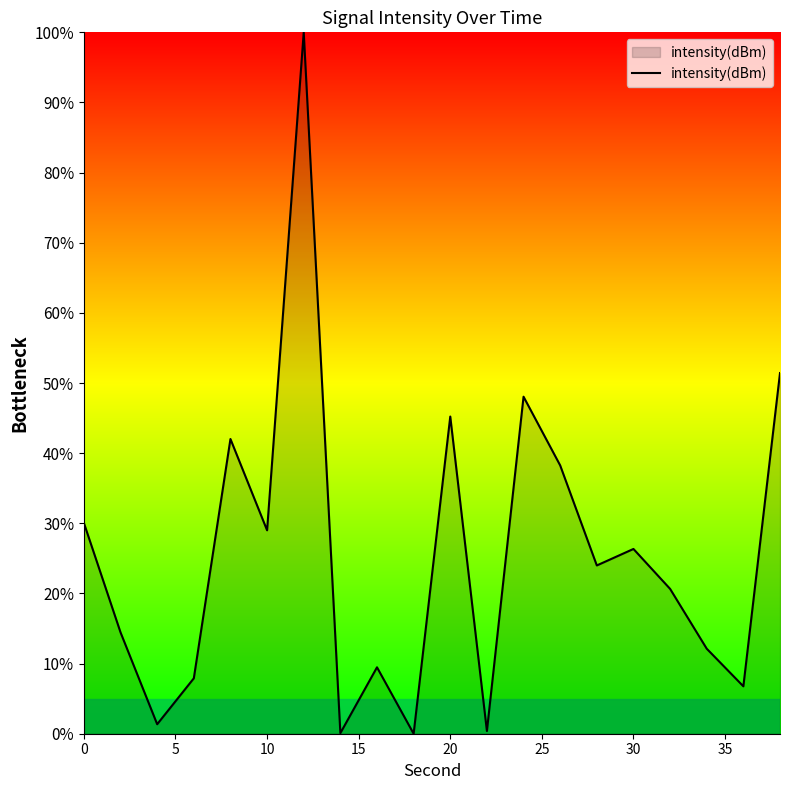

What is the difference between the maximum and minimum values?

100.0